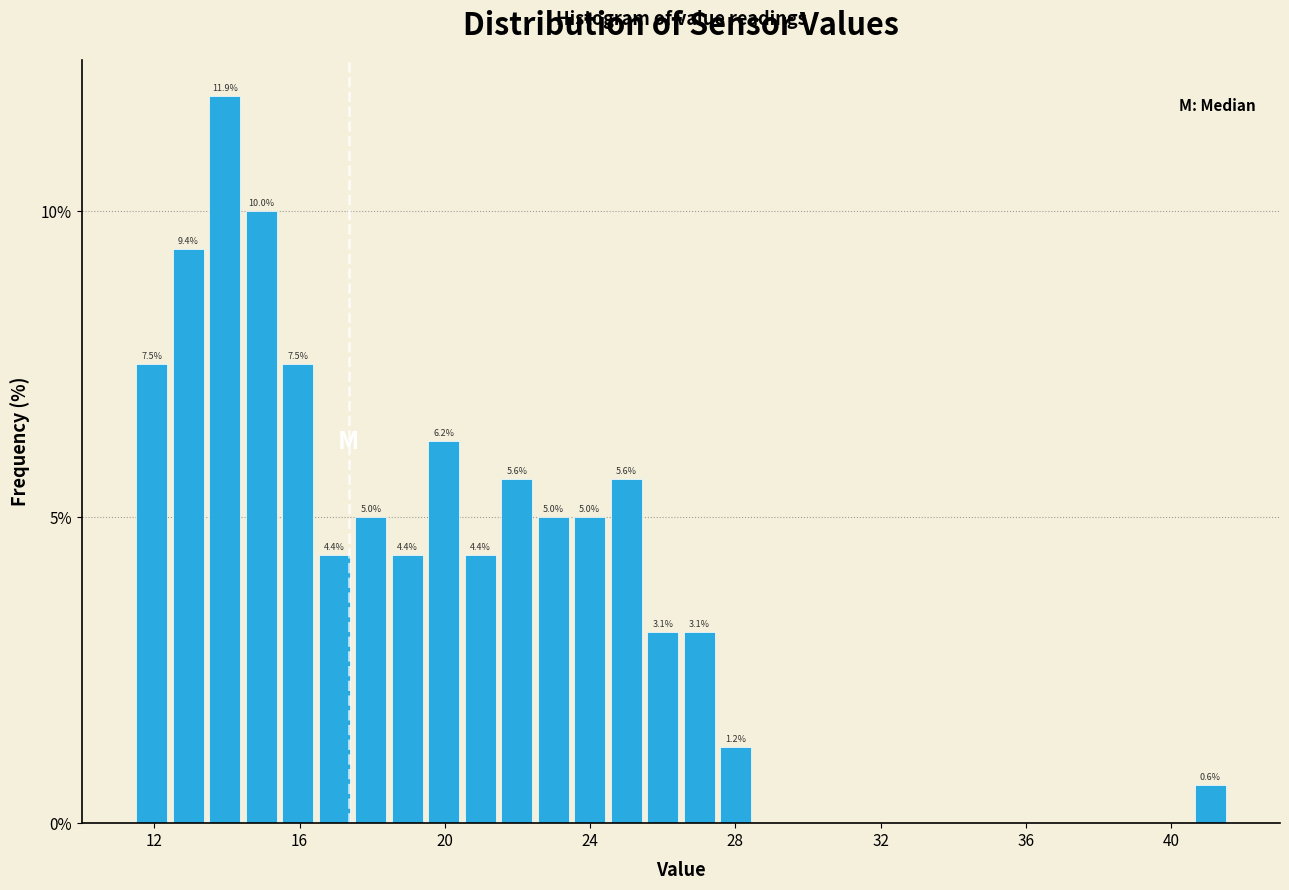

Around what value on the x-axis is the tallest bar? Give the approximate position of its centre, as read against the axis.

14.0